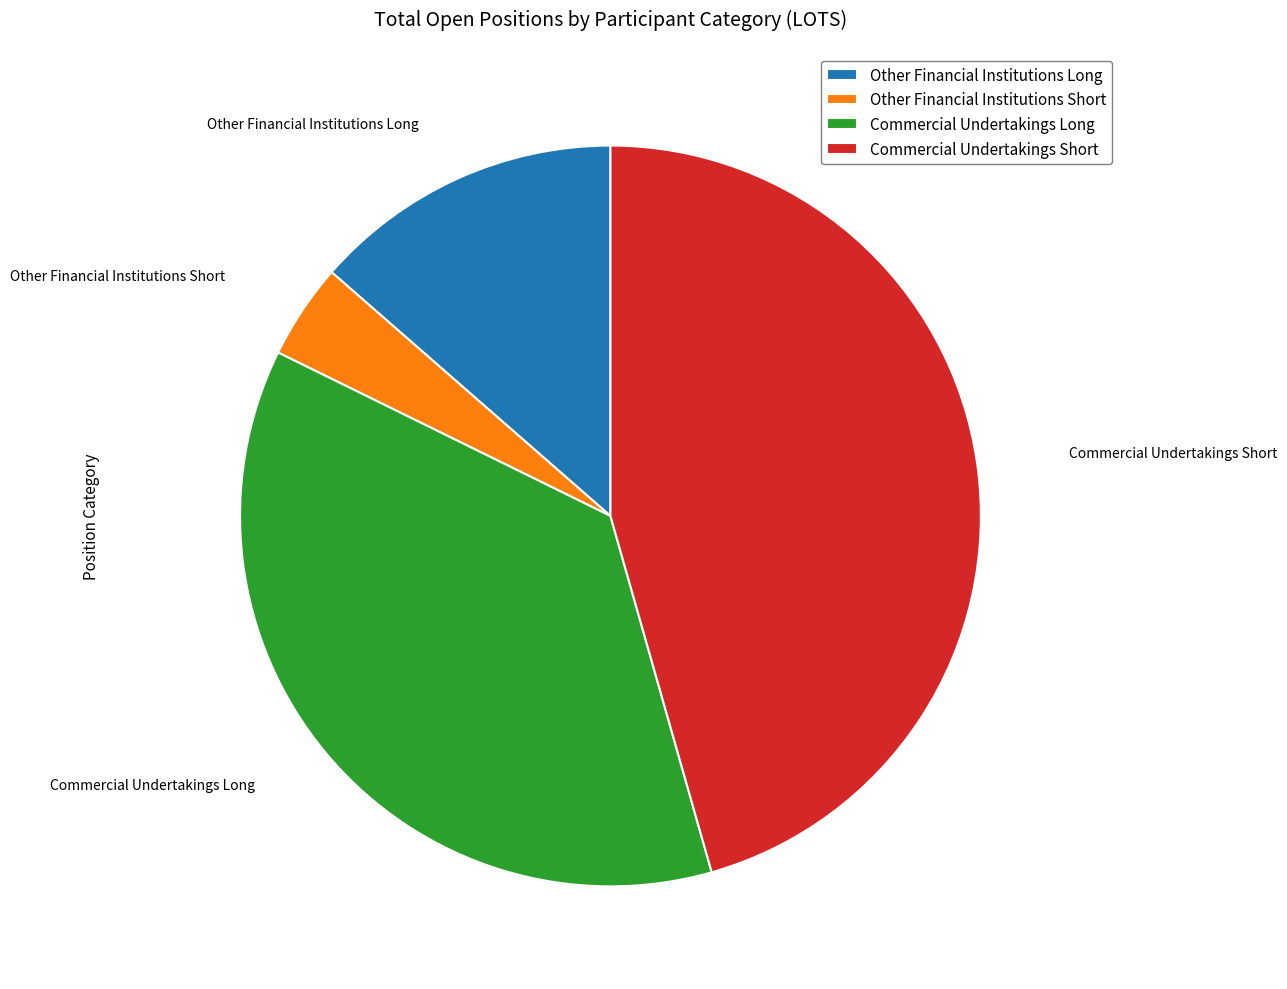

Rank the categories by value from lowest to highest.

Other Financial Institutions Short, Other Financial Institutions Long, Commercial Undertakings Long, Commercial Undertakings Short